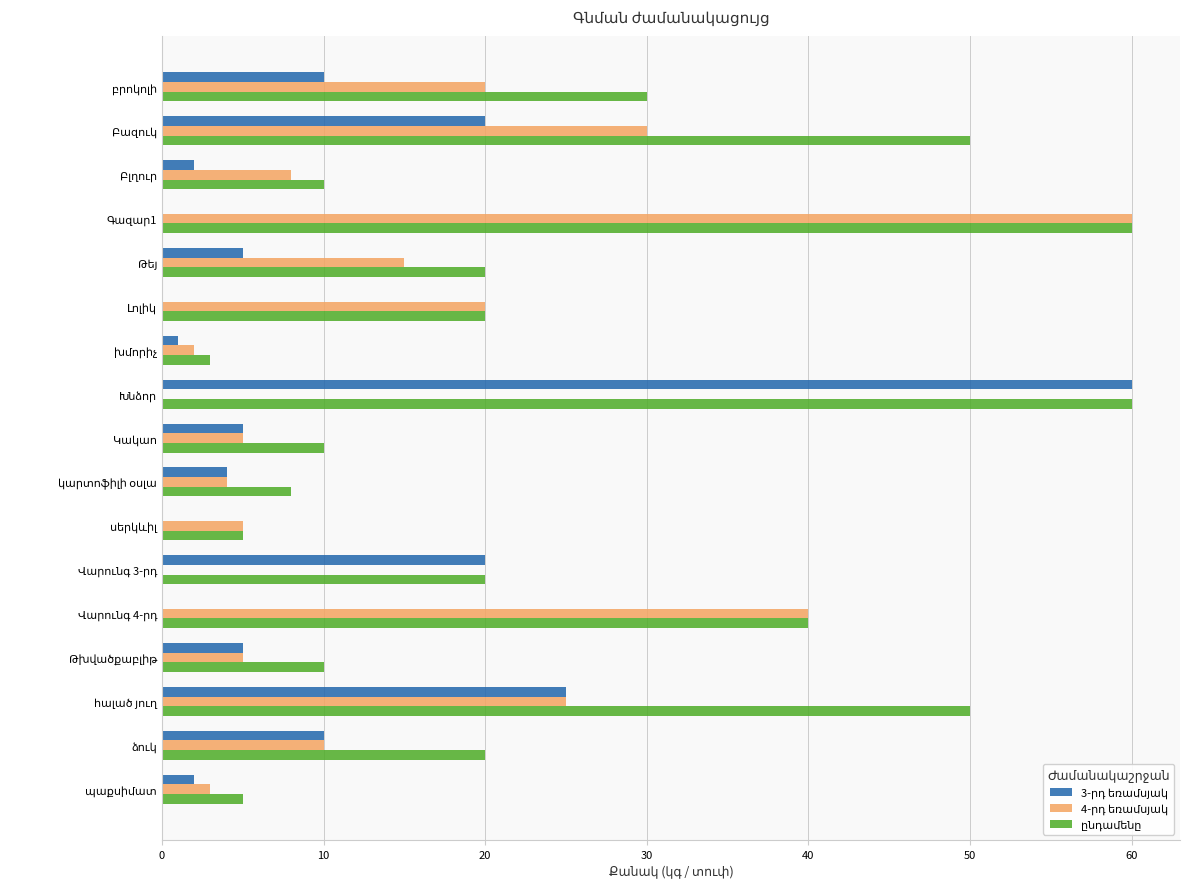

How many distinct data groups are displayed?

3